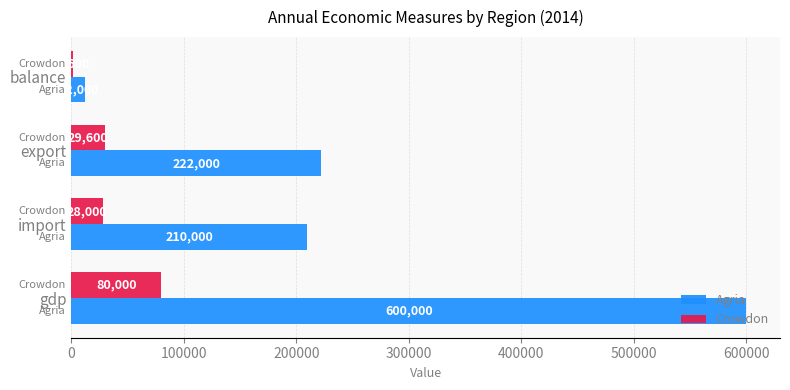

How many distinct data groups are displayed?

2